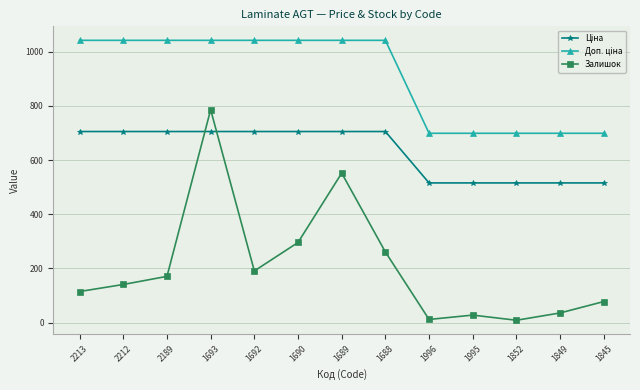

Is it true that Залишок equals 171.0 at 2189?

True